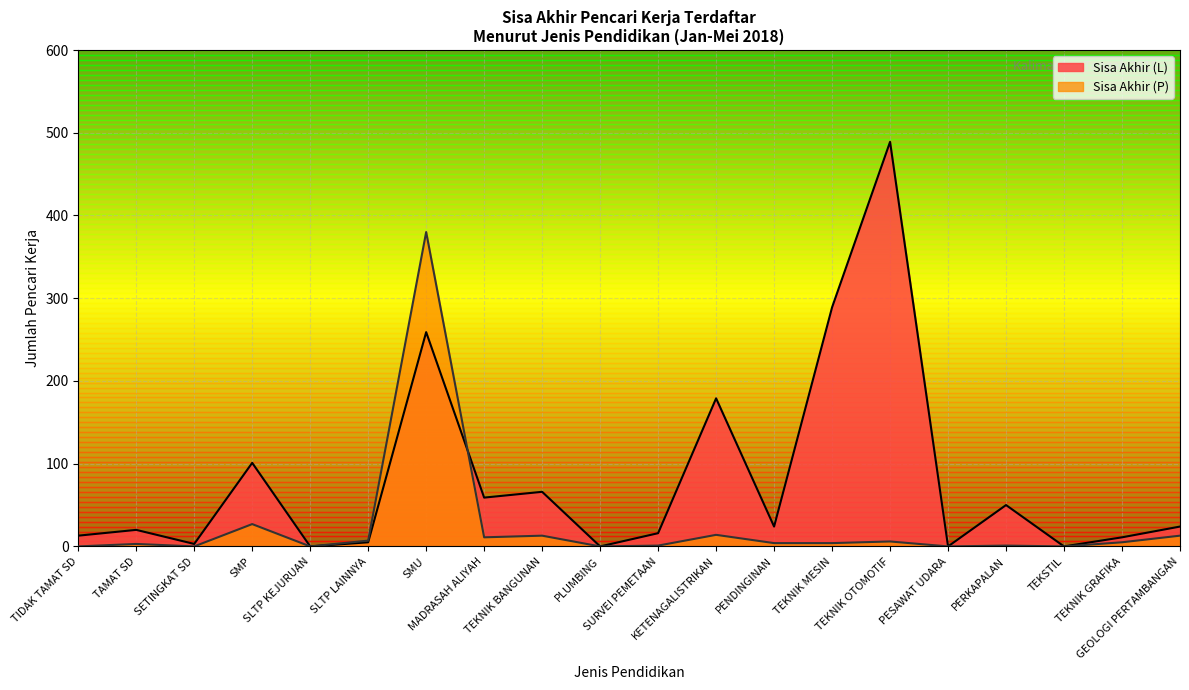

Which has a higher value, TEKNIK OTOMOTIF or SLTP KEJURUAN?

TEKNIK OTOMOTIF